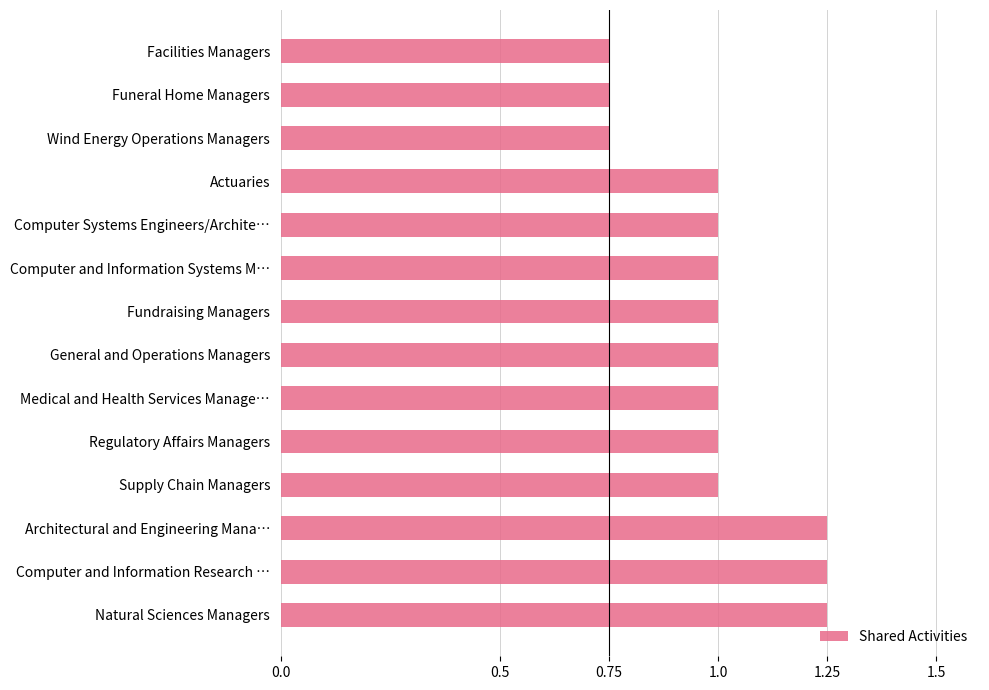

What position from the bottom is Facilities Managers?

14